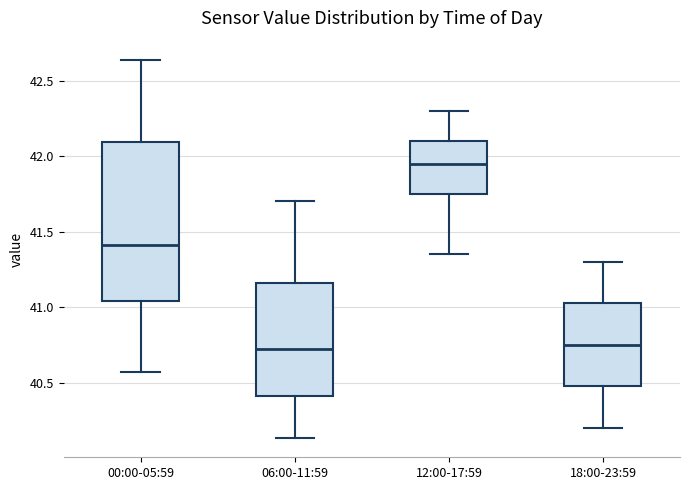

Comparing the boxes themselves (not the whiskers), which one is the tallest?

00:00-05:59